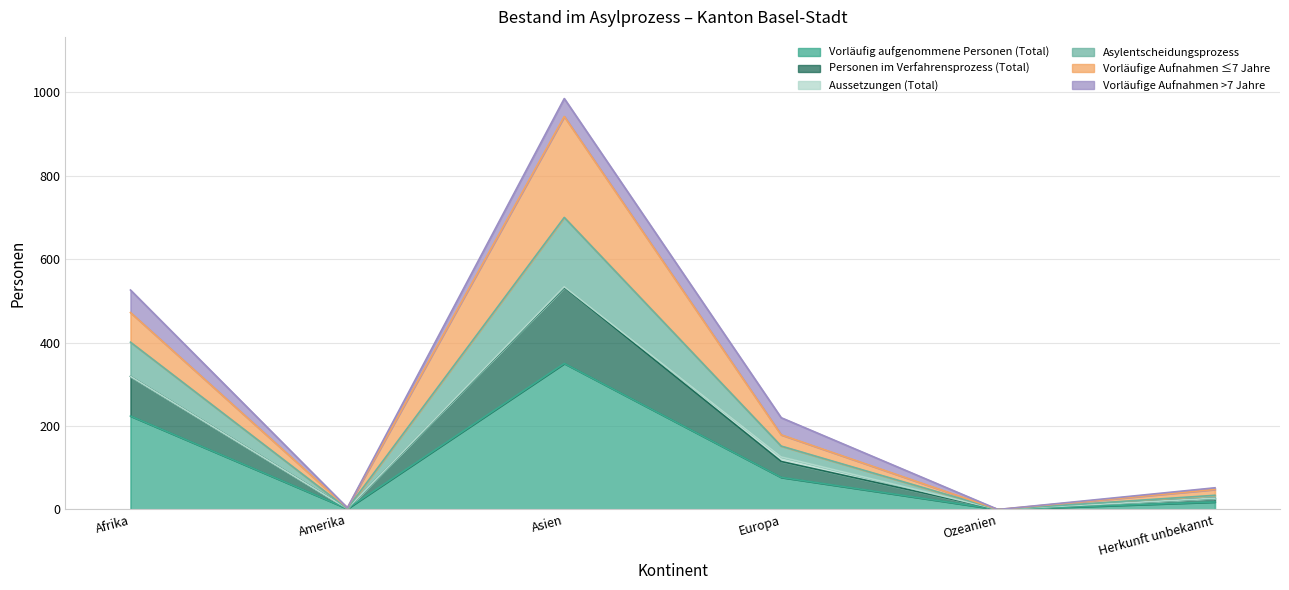

At which label does Personen im Verfahrensprozess (Total) first exceed 220?

Afrika